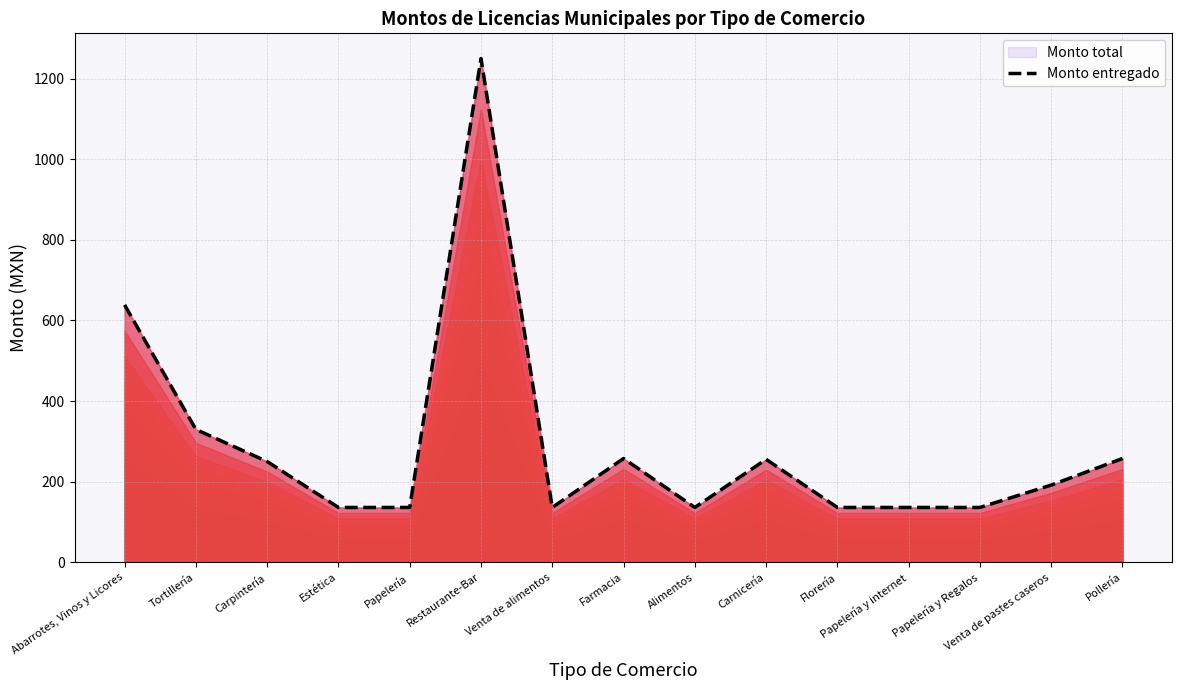

Read the value at Papelería.

136.1